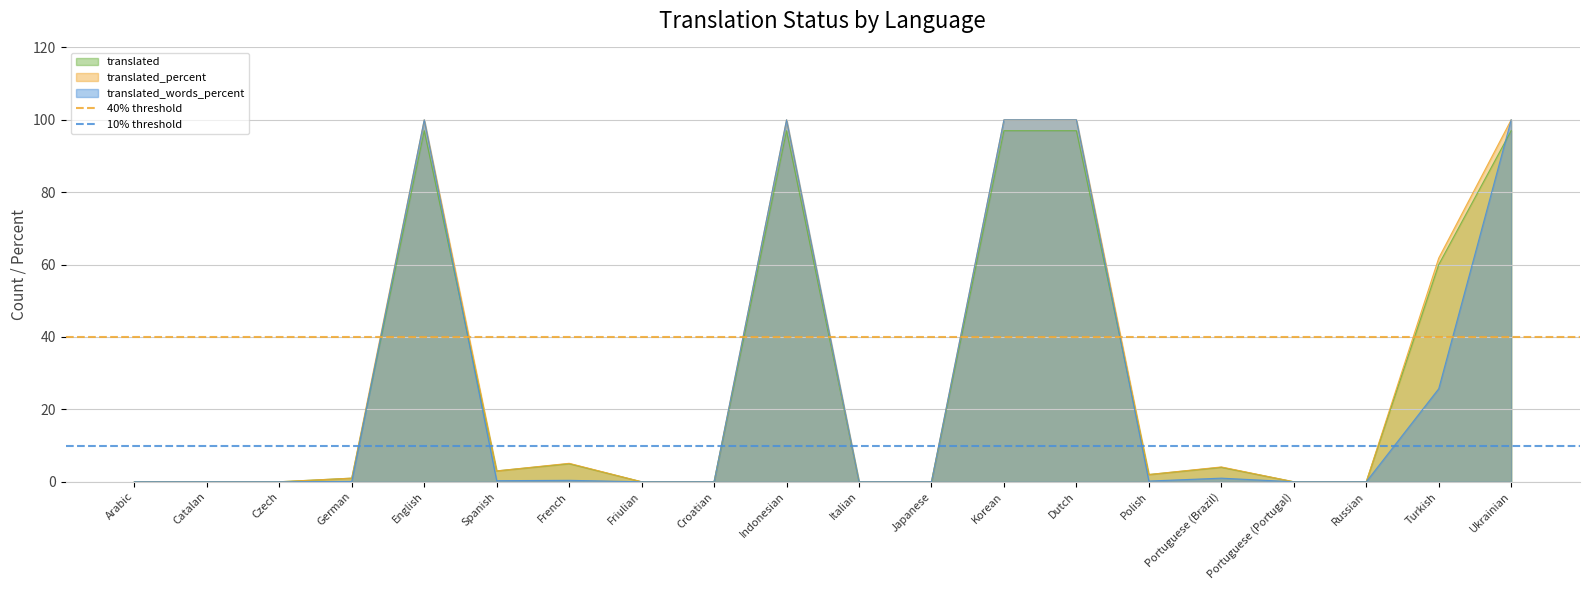

What is the minimum value for 40% threshold?

40